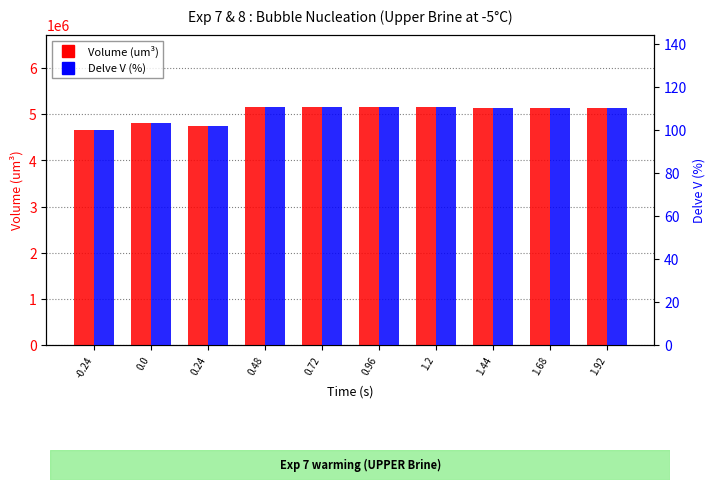

How many data points in Volume (um3) are above 5141255?

5